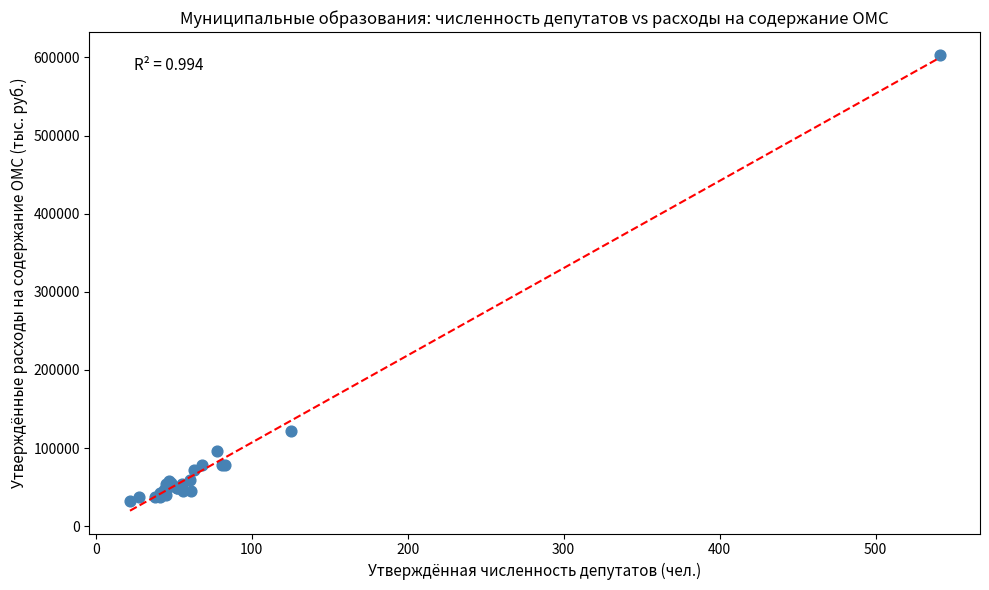

What Y value in the scatter plot is closest to 317574?

122194.5